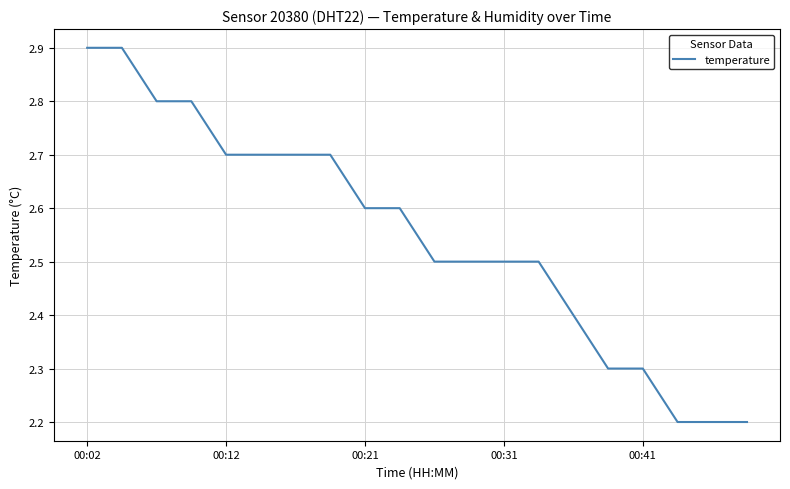

What is the difference between the maximum and minimum values?

0.7